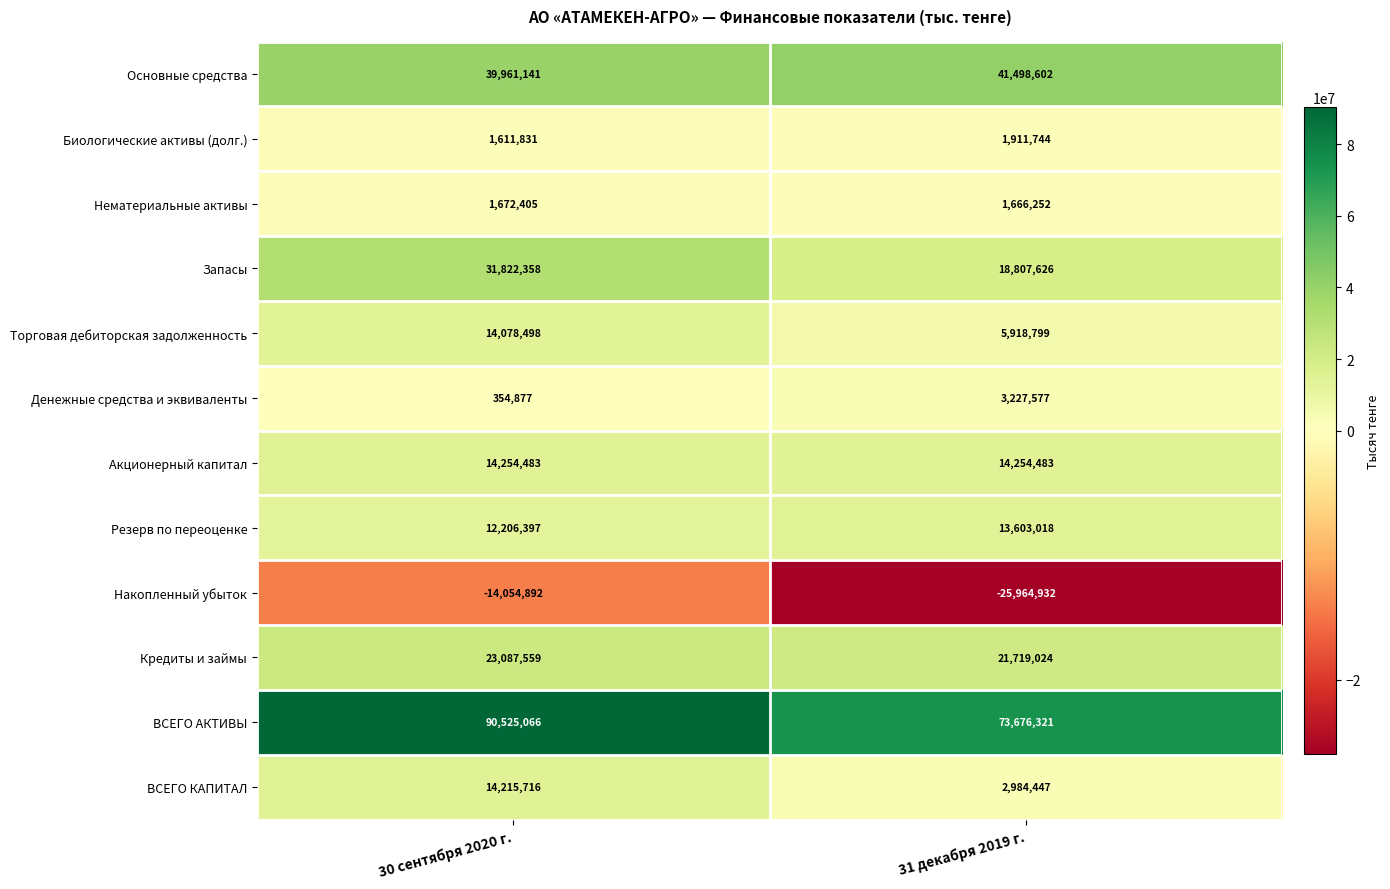

True or false: Запасы has a value of 31822358 at 30 сентября 2020 г..

True